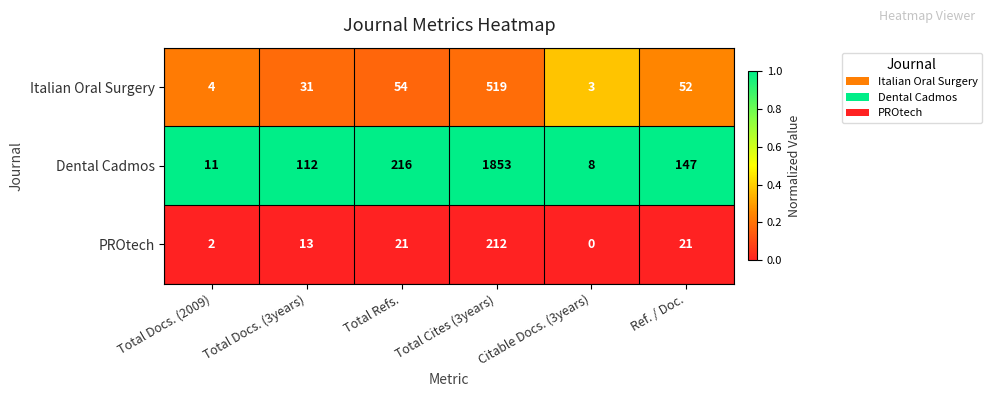

What is the sum of all Dental Cadmos values?

2347